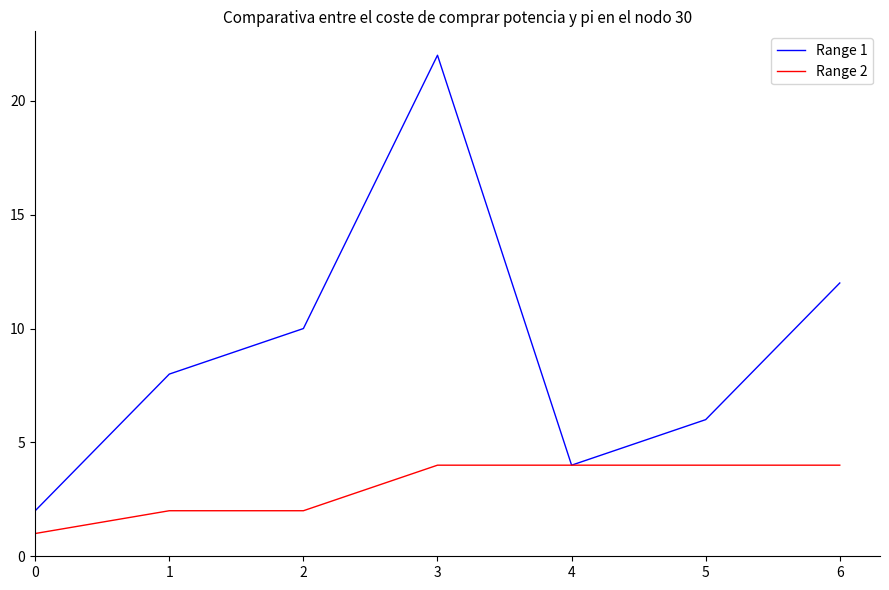

What is the average value of the Range 2 series?

3